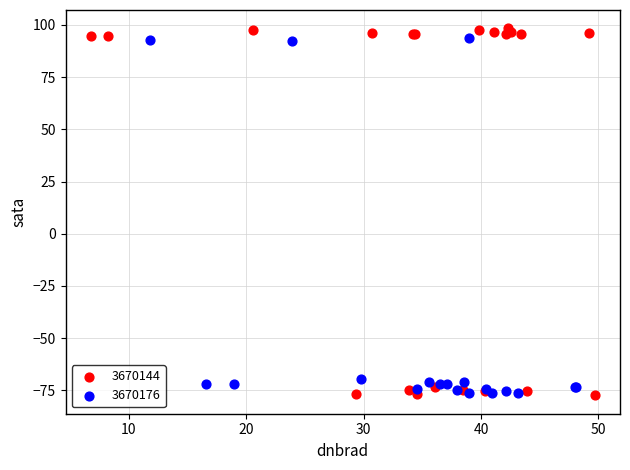

What are all the series names shown in the legend?

3670144, 3670176